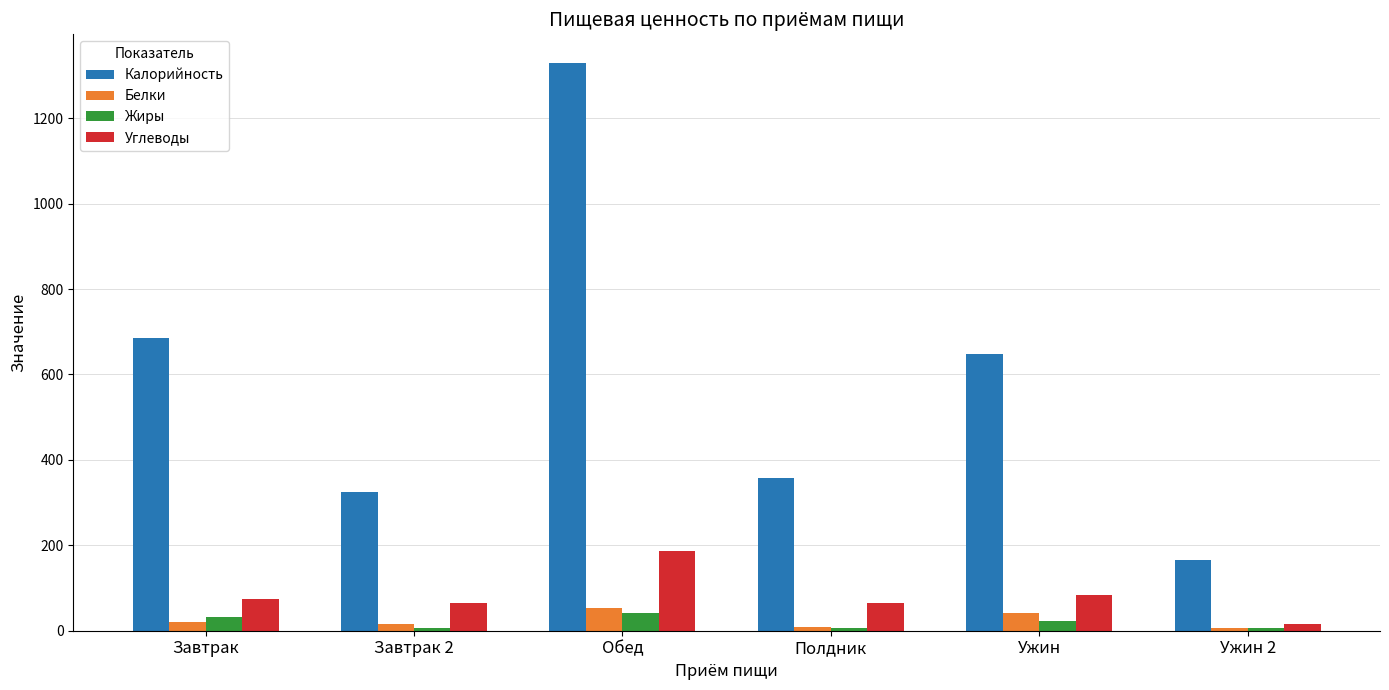

Which label corresponds to the largest value in the chart?

Обед